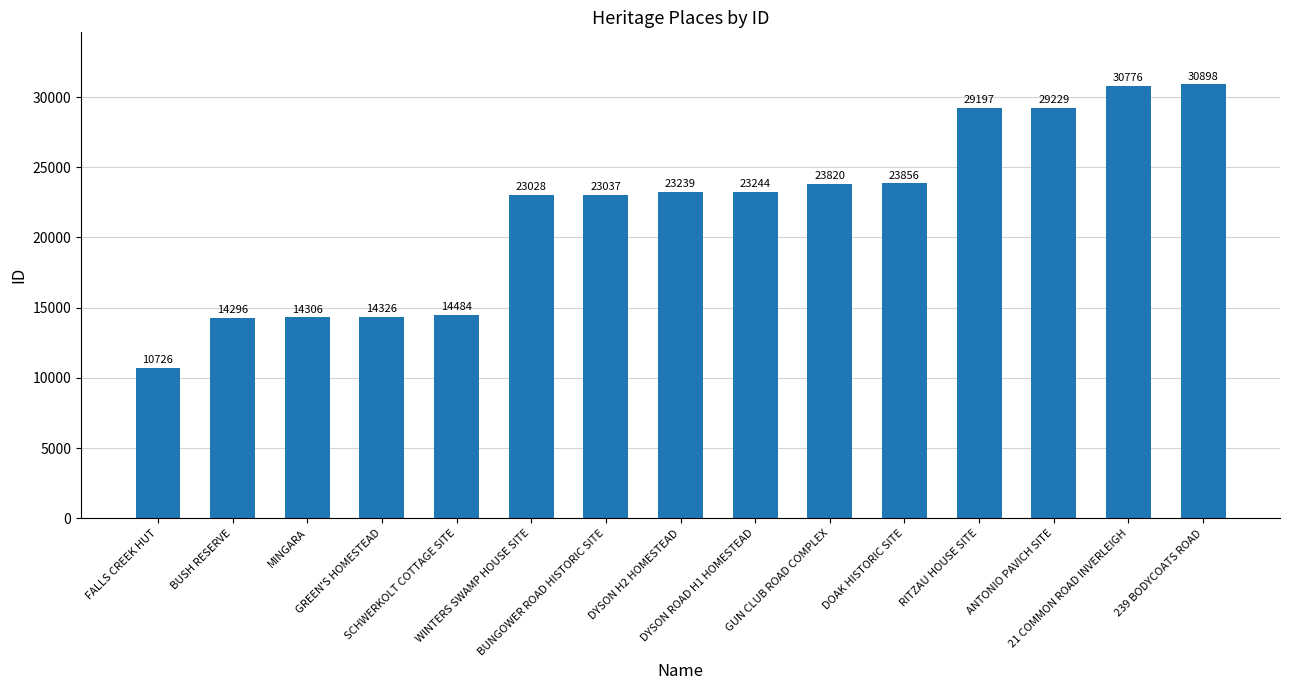

What is the change in value from DYSON ROAD H1 HOMESTEAD to 239 BODYCOATS ROAD?

+7654